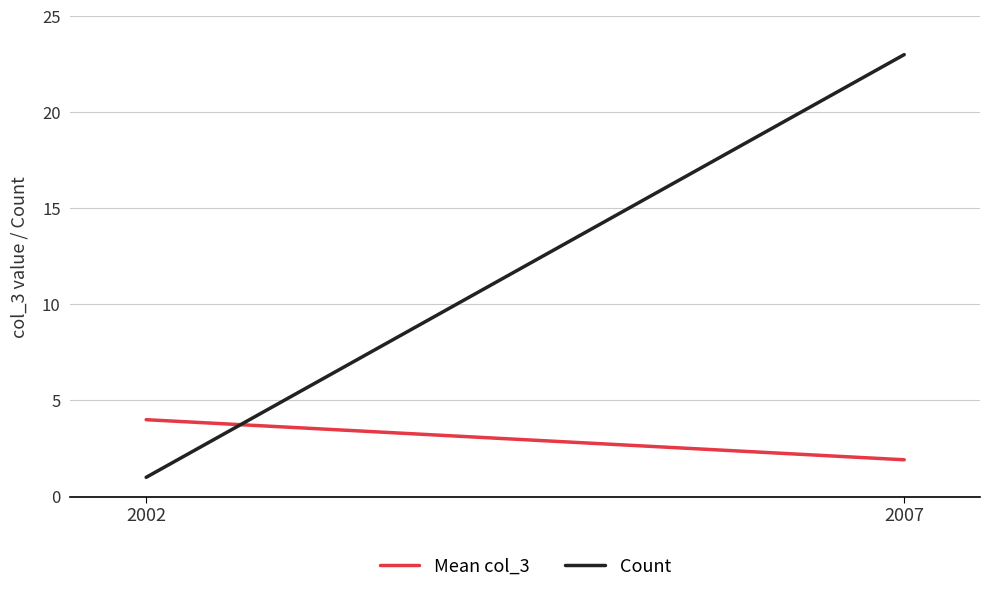

Where is Mean col_3 nearest to the value 2?

2007